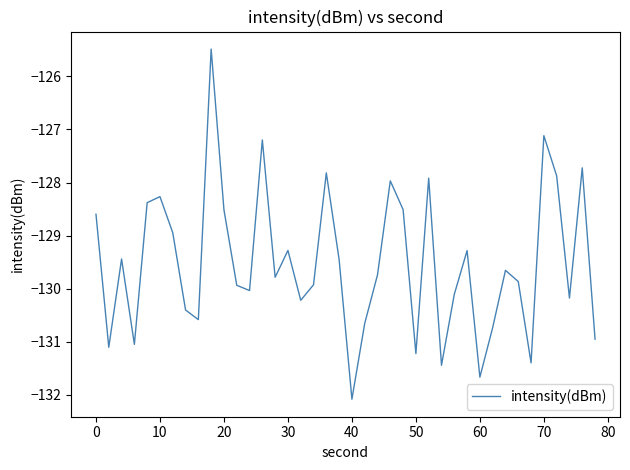

What is the smallest value displayed?

-132.1